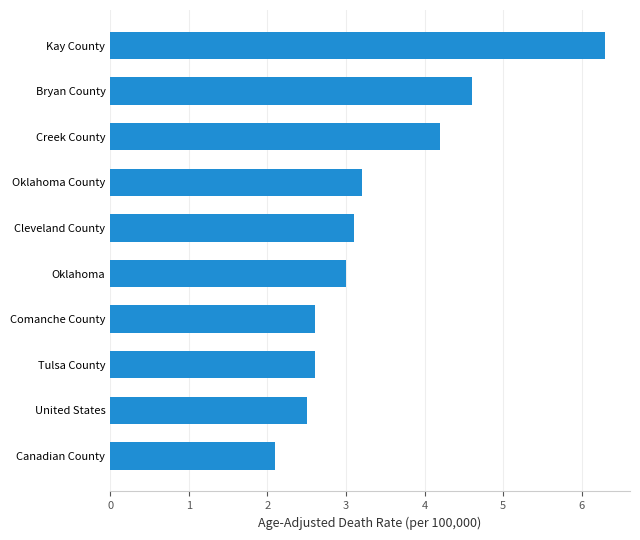

Read the value at Canadian County.

2.1